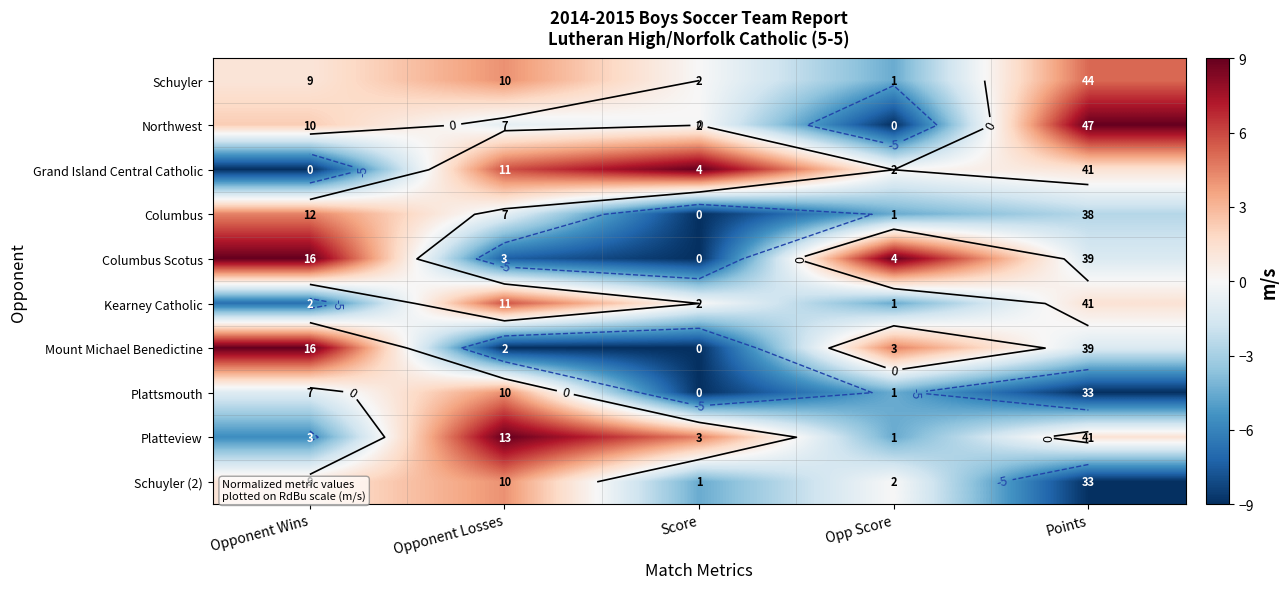

At which category is the sum across all series the highest?

Opponent Losses